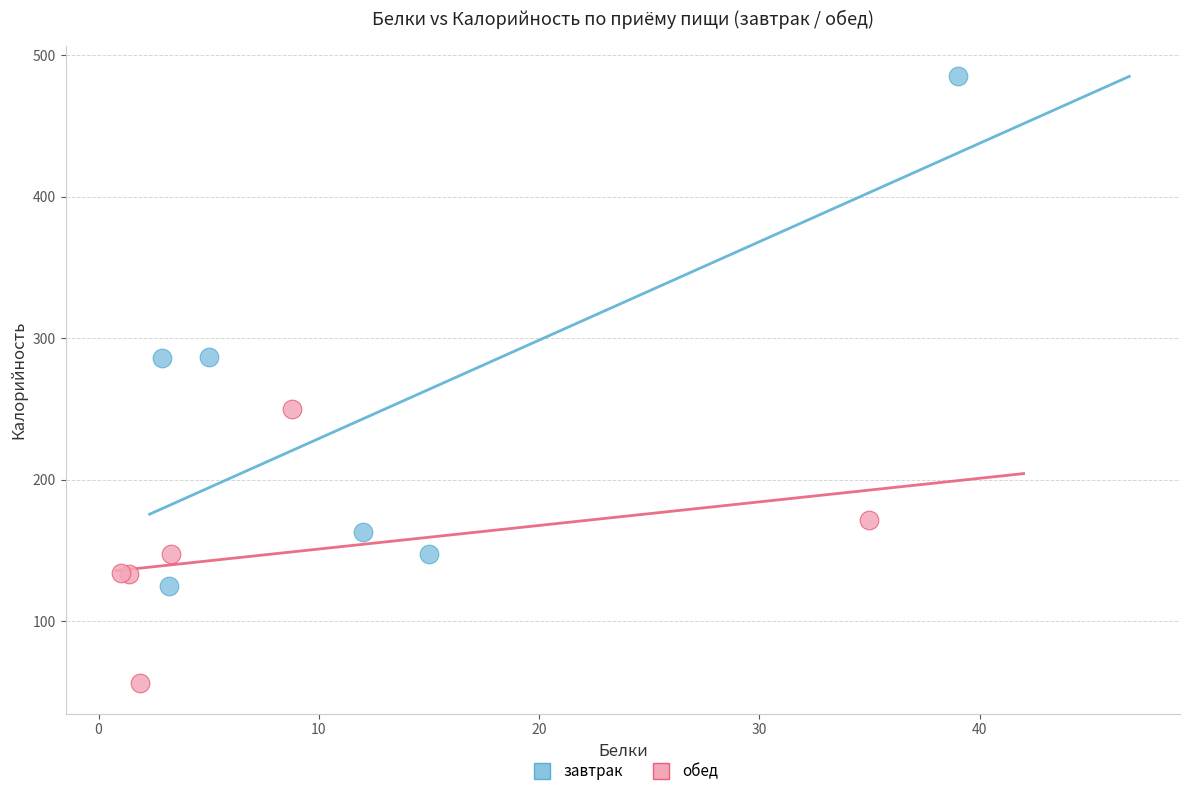

Which series reaches the minimum Y coordinate?

обед